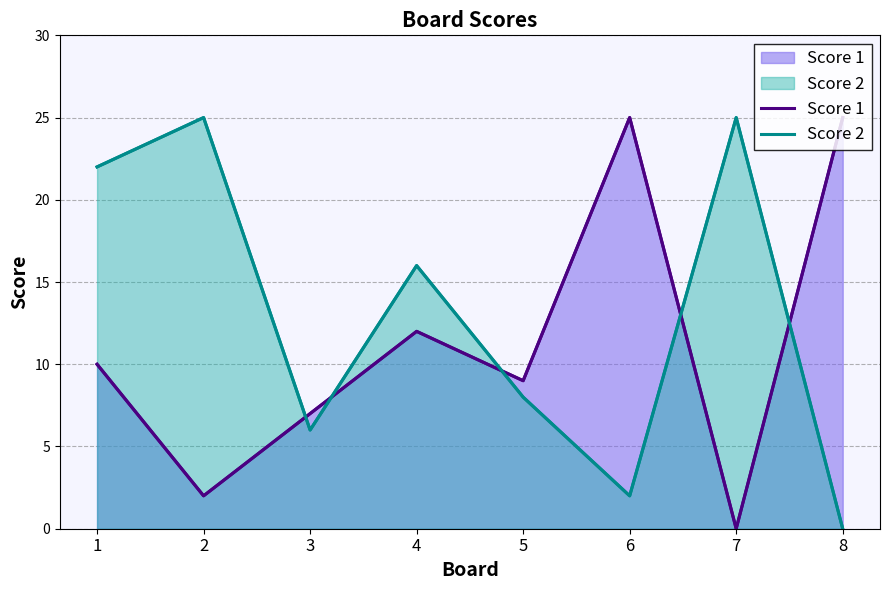

Does the chart have visible grid lines?

Yes